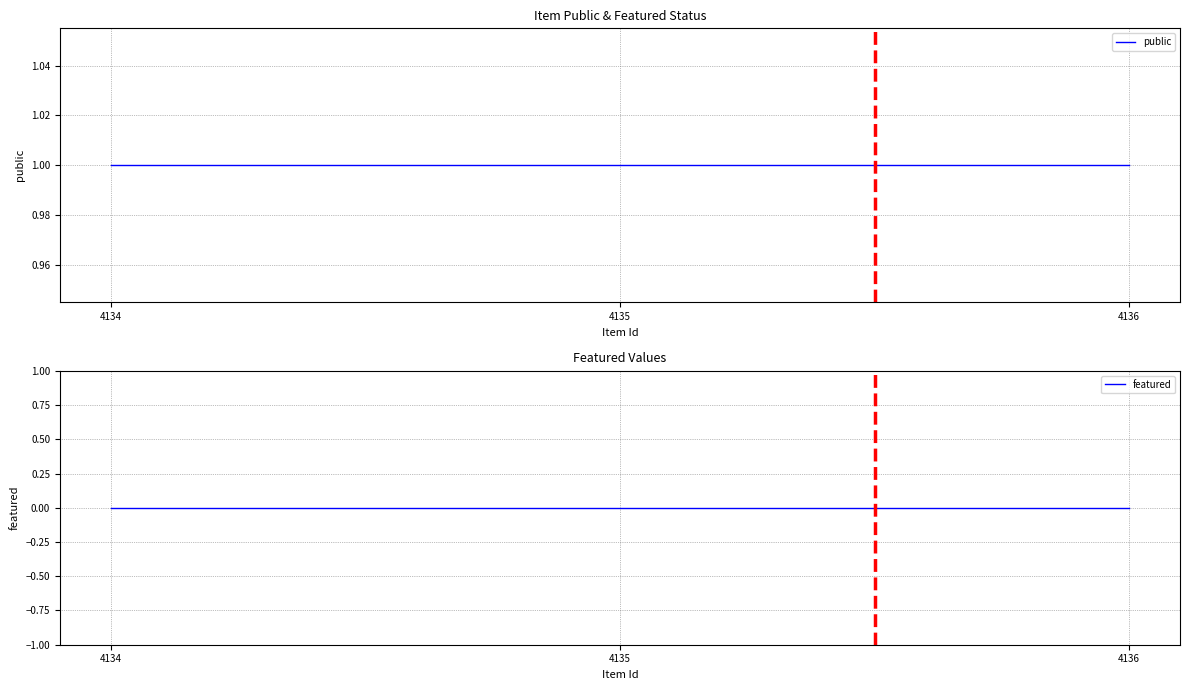

List the series in order of their peak value, lowest first.

featured, public